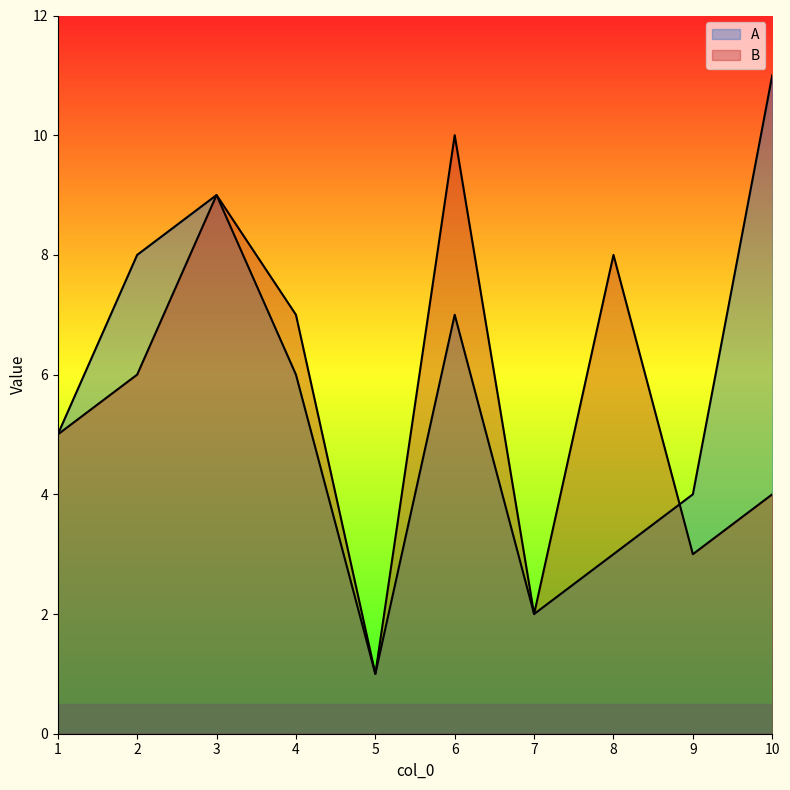

Does the chart have visible grid lines?

No